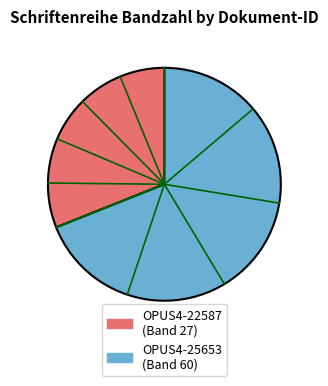

The OPUS4-25653 slice represents 54% of the pie. True or false?

False